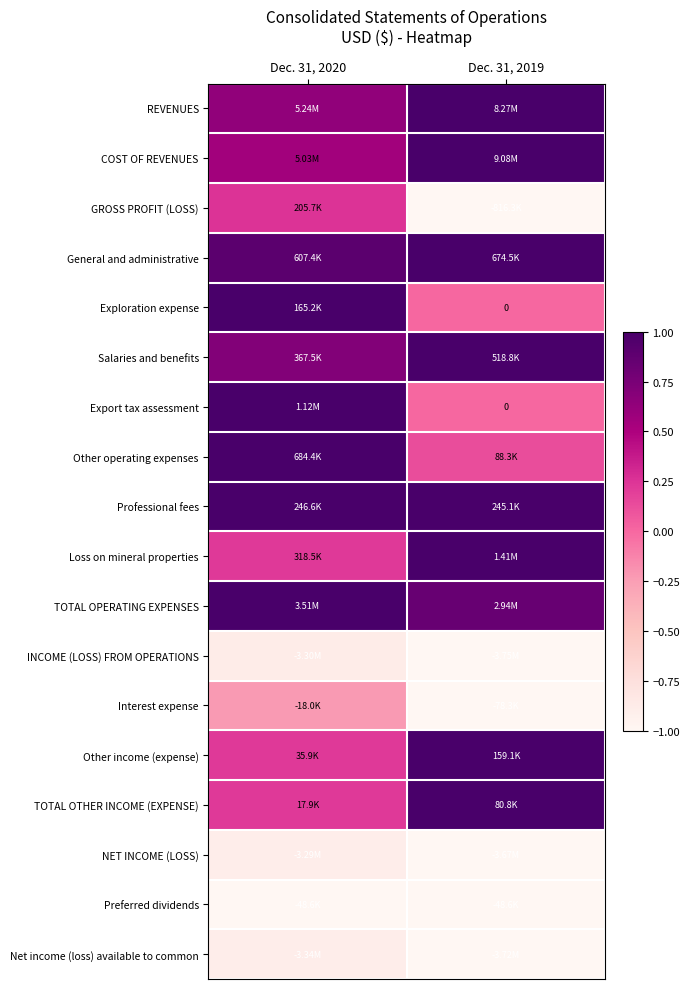

Count the NET INCOME (LOSS) values in the range -1 to 0.

2